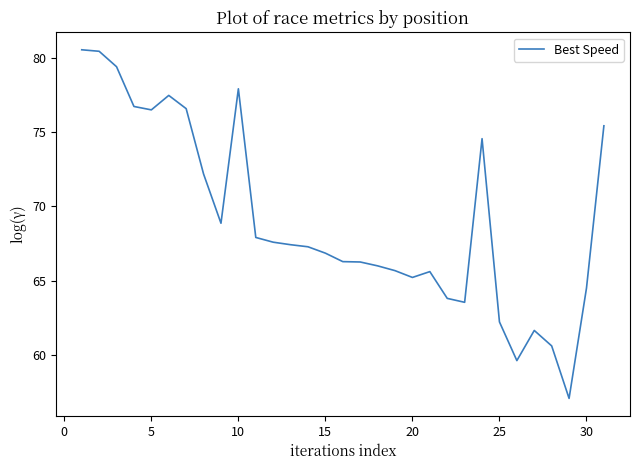

What is the difference between the maximum and minimum values?

23.5